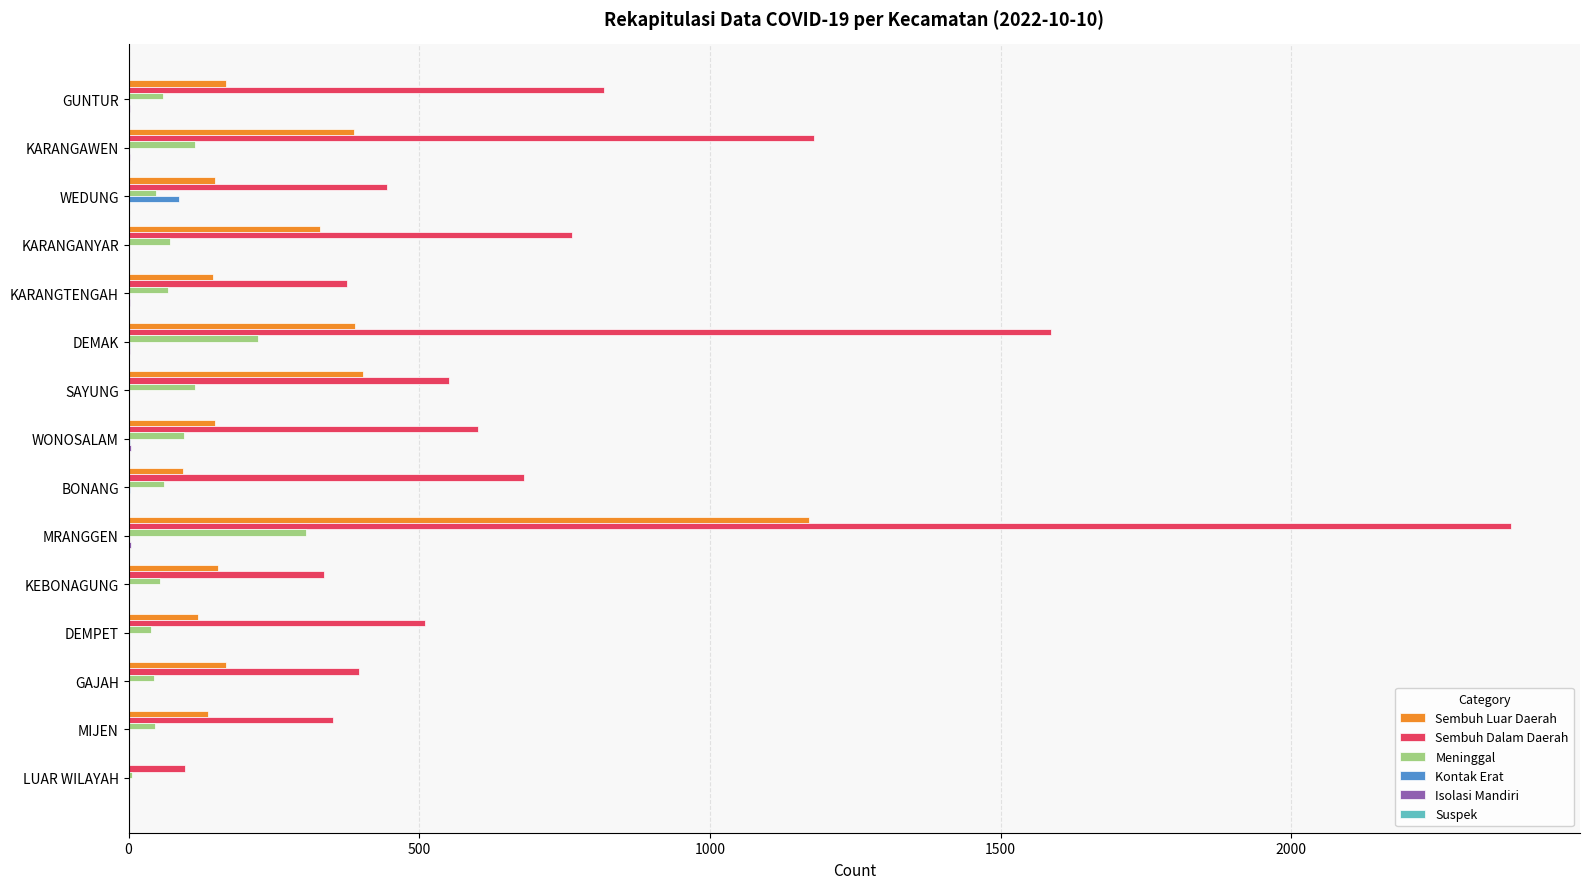

What is the maximum value shown in the chart?

2378